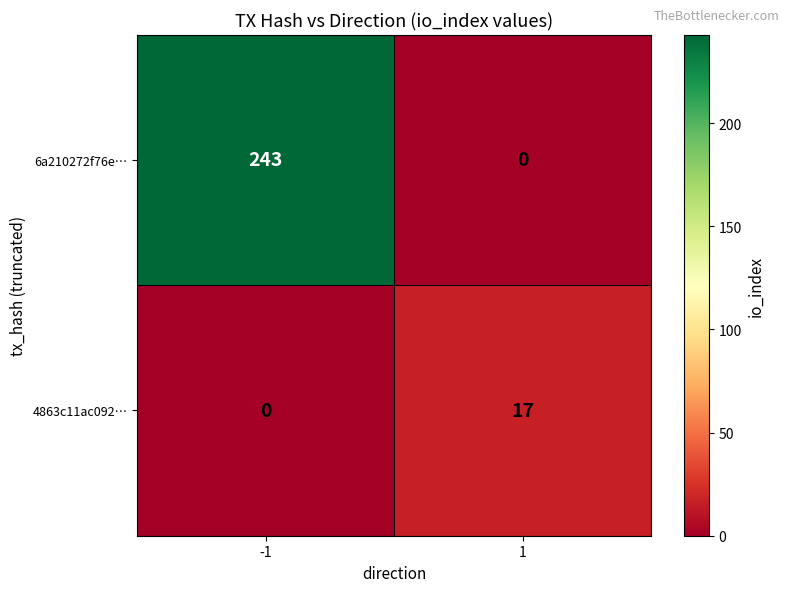

At -1, list the series in order from largest to smallest.

6a210272f76e…, 4863c11ac092…